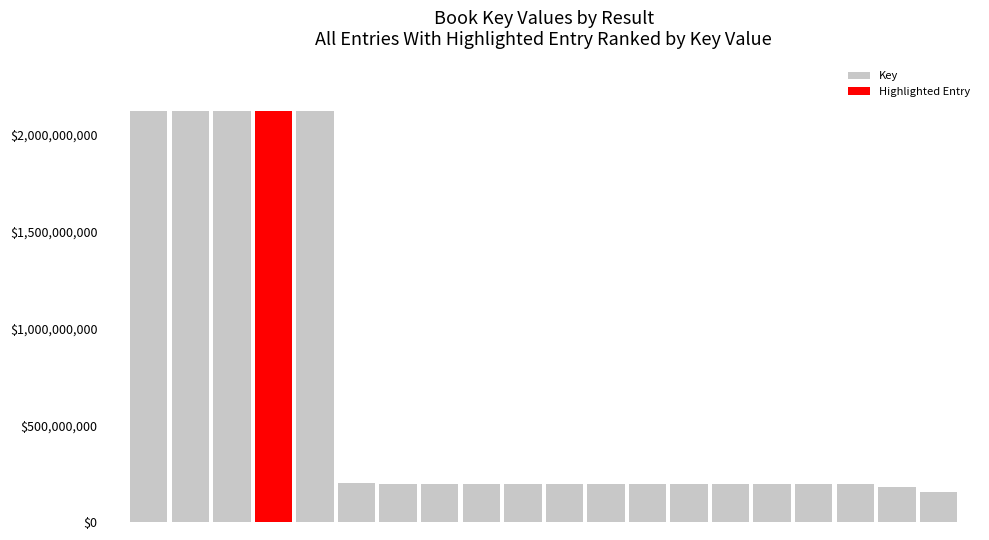

What is the change in value from 8 to 11?

-3761